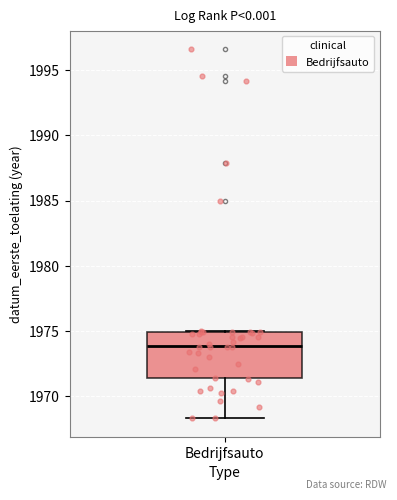

Read this box plot against the y-axis: the position of the median line, the range covered by the box, and the ends of both whiskers. The values are not printed on the chart, so give them approximately, as read against the axis.

median 1974.0, box 1971.5 to 1975.0, whiskers 1968.5 to 1975.0